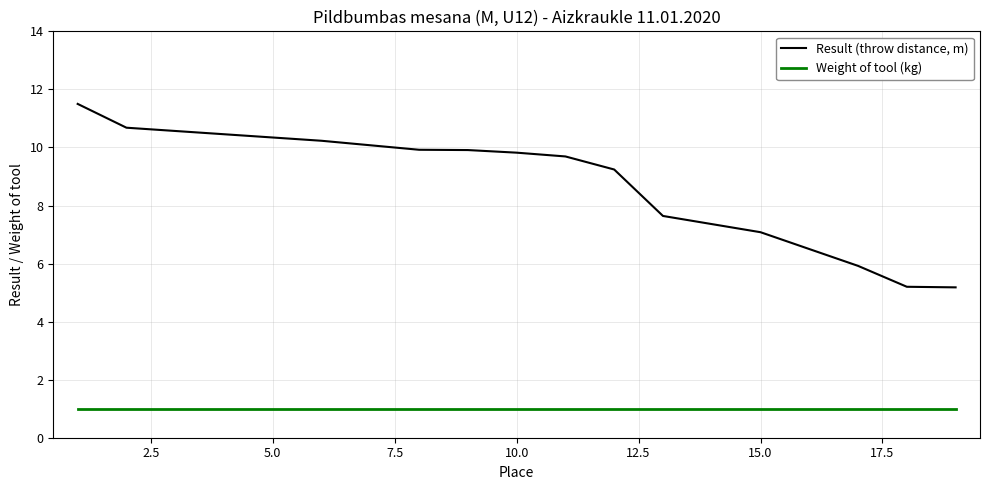

How many lines are shown in the chart?

2